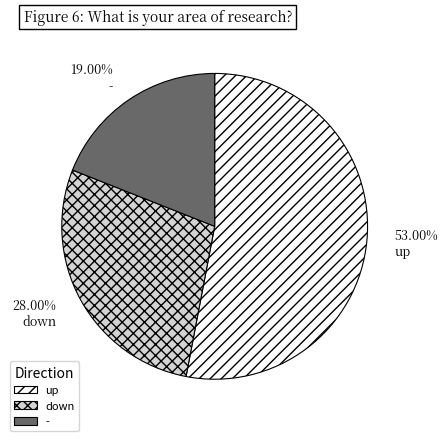

How many segments does this pie chart have?

3